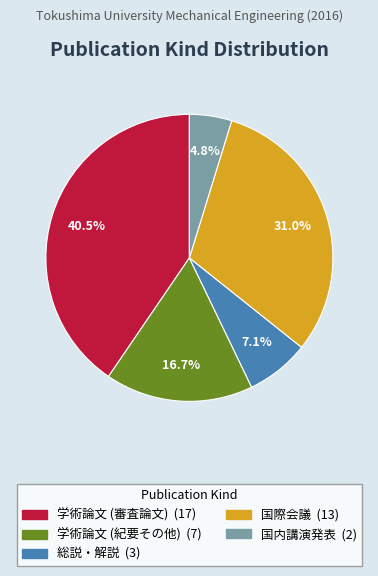

Rank the categories by value from lowest to highest.

国内講演発表, 総説・解説, 学術論文 (紀要その他), 国際会議, 学術論文 (審査論文)